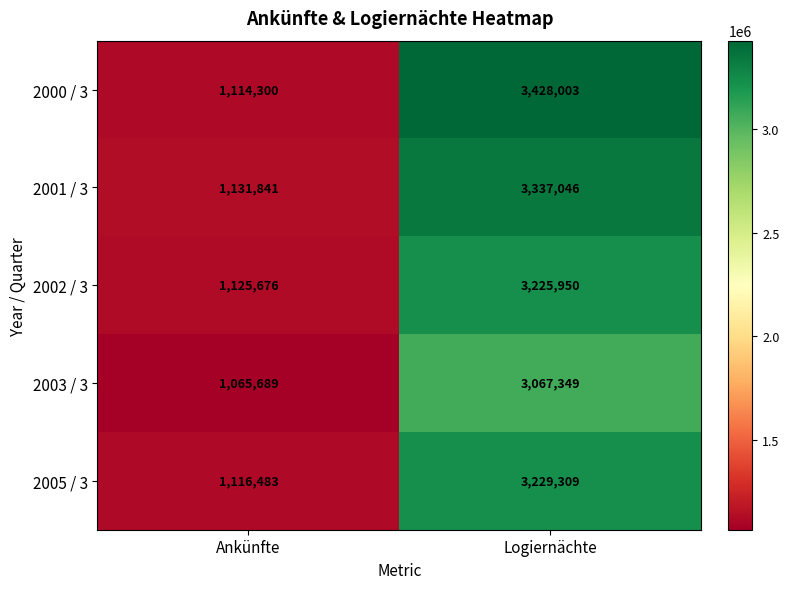

Which category has the lowest value in the 2003 / 3 series?

Ankünfte